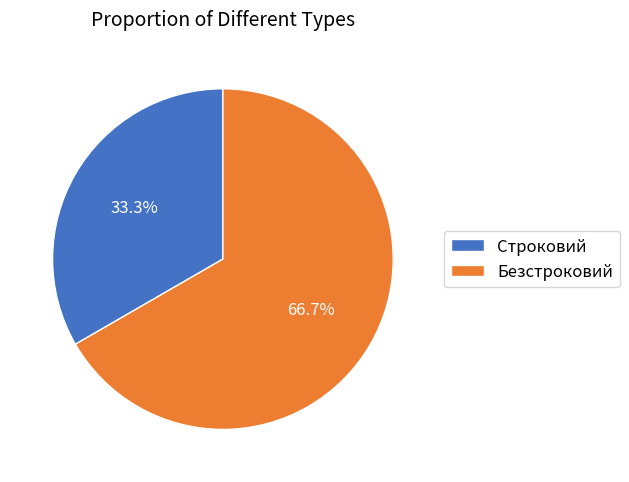

To the nearest percent, what is the difference between the Строковий and Безстроковий slice percentages?

33%